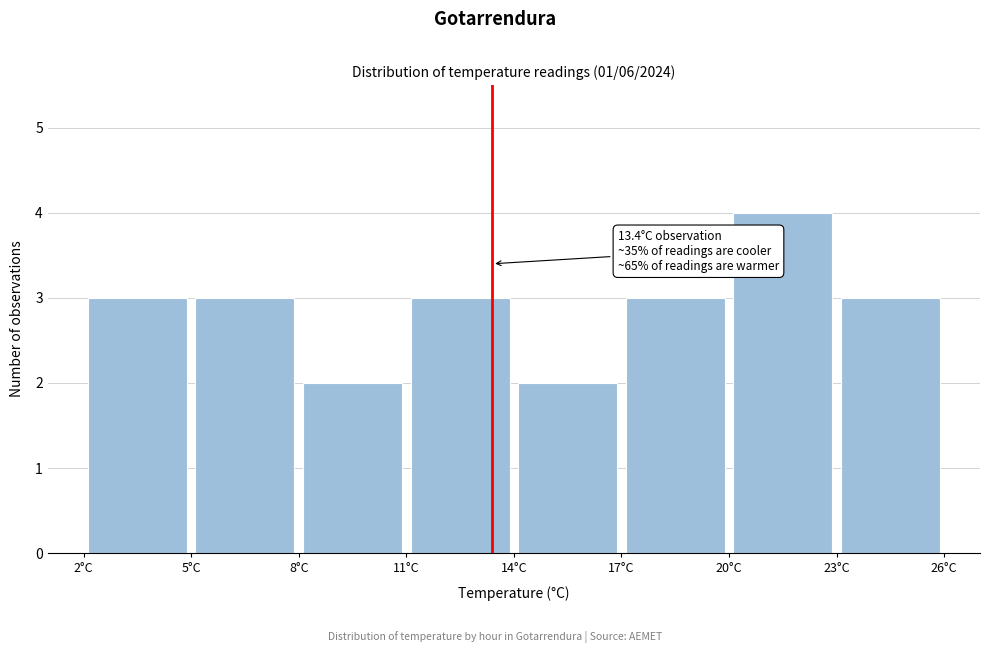

Over which range of the x-axis is the bar tallest?

20 to 23